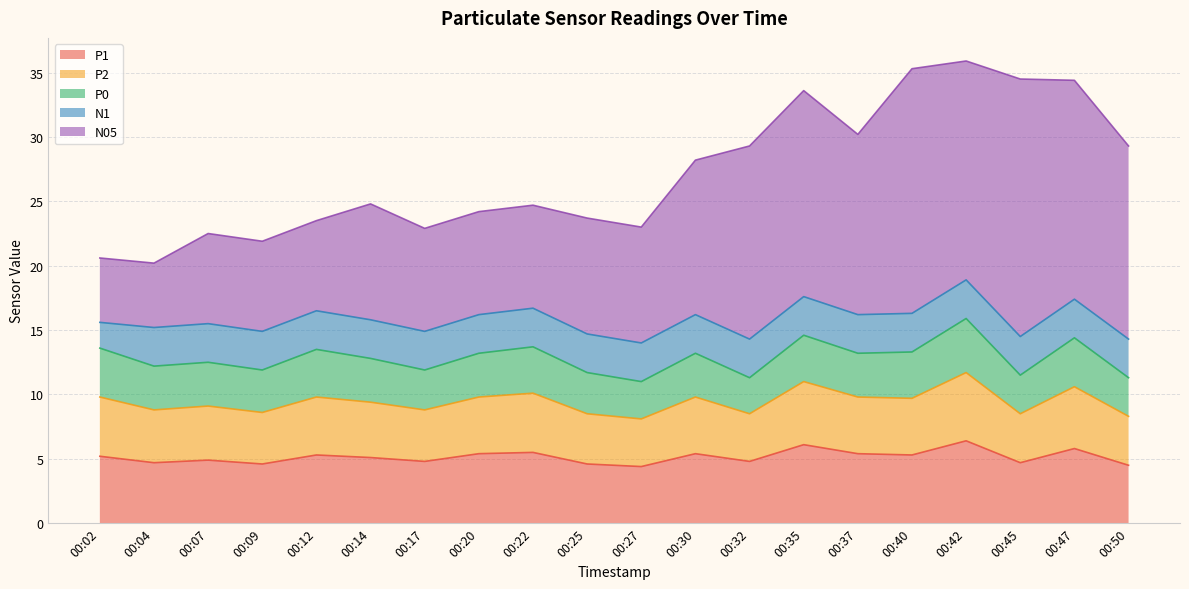

True or false: N1 has more than 1 interior local peaks.

False